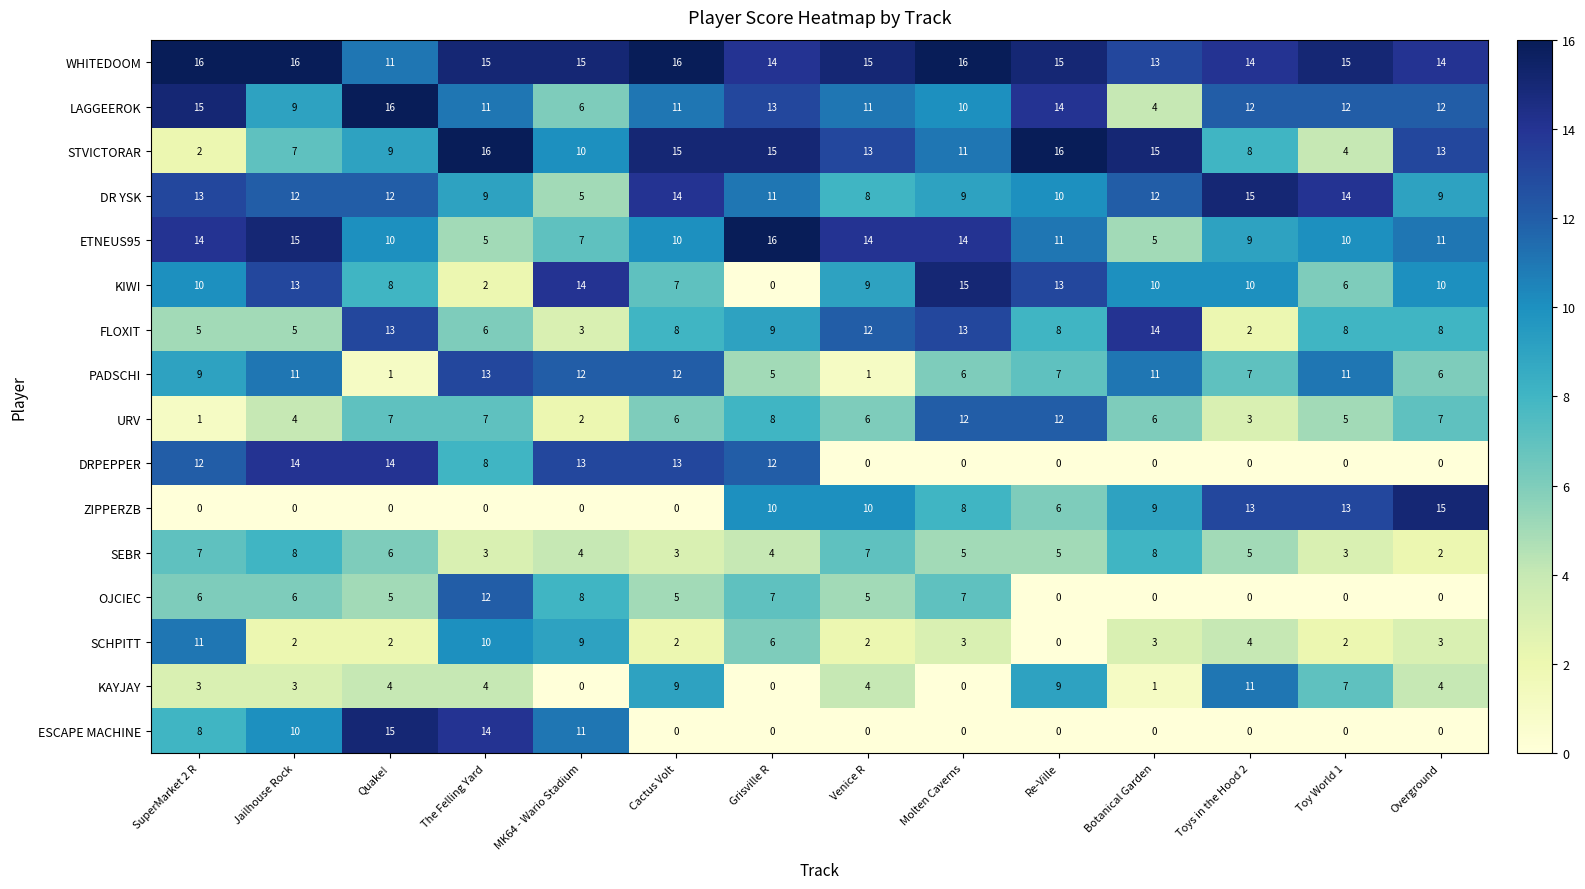

What is the average value of the DRPEPPER series?

6